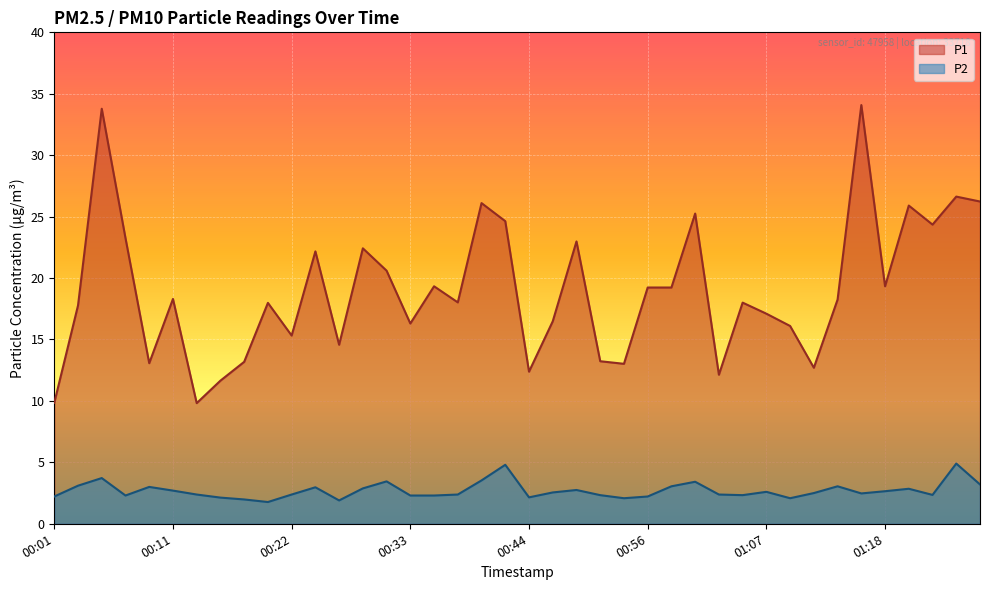

What is the total value across all series at 00:22?

17.7